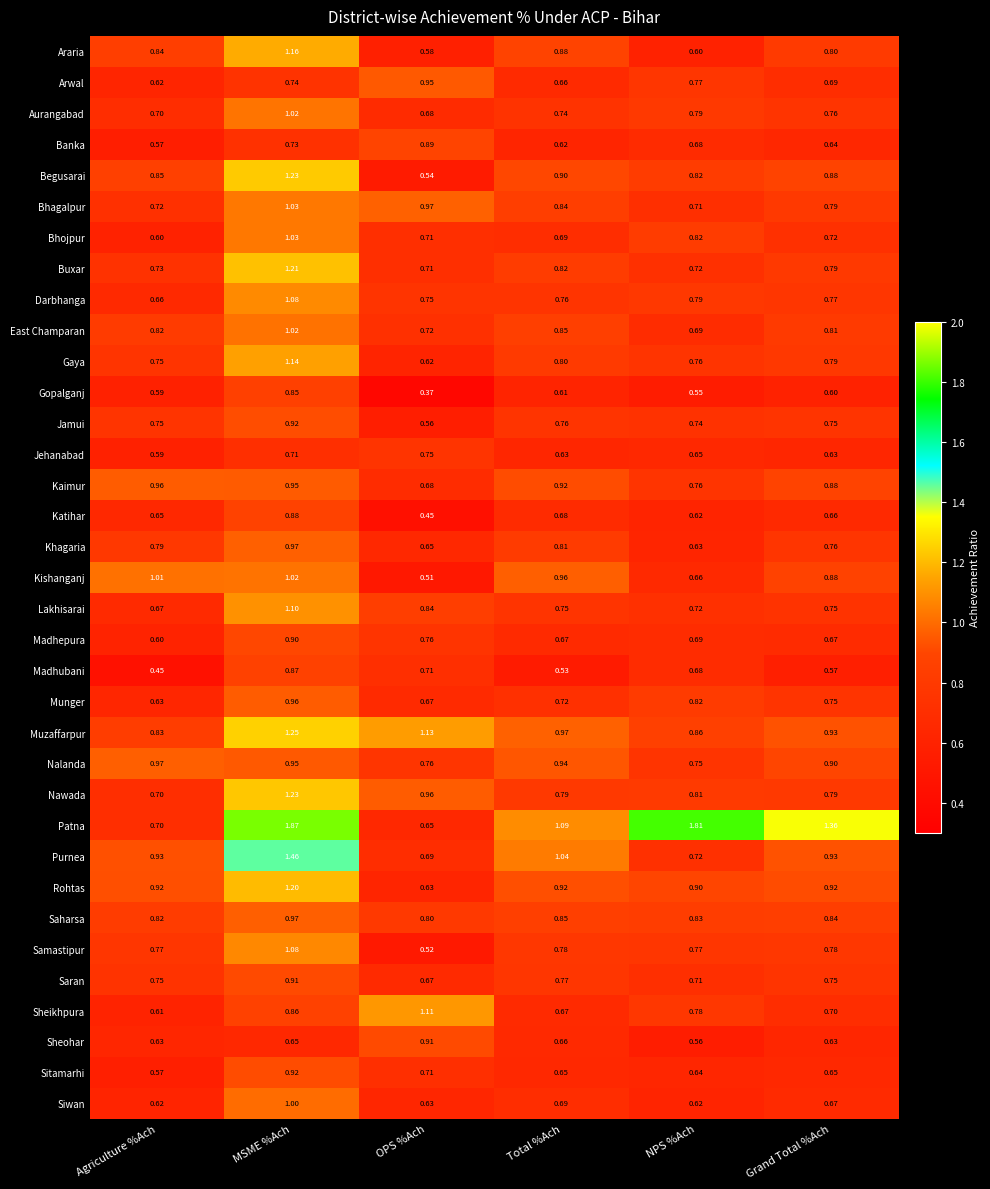

At which label is Begusarai closest to 0?

OPS %Ach